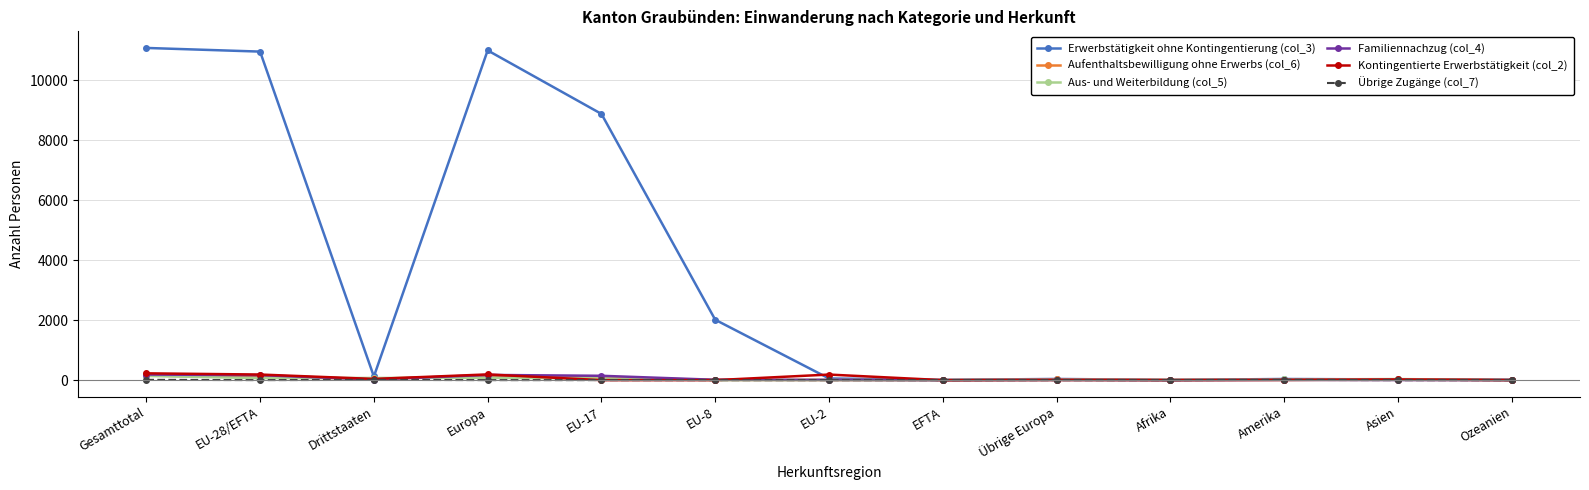

Which series has the largest range (max minus min)?

Erwerbstätigkeit ohne Kontingentierung (col_3)